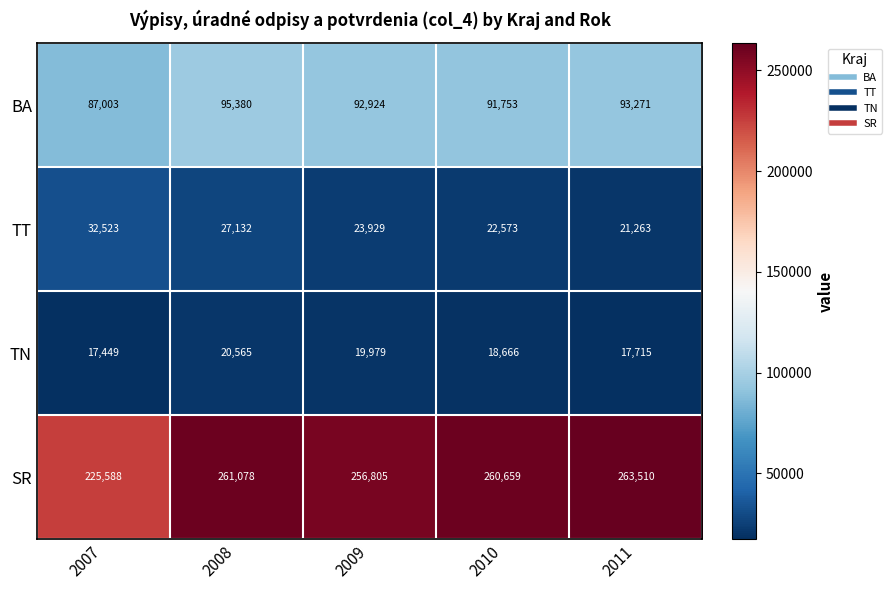

Reading left to right, extract all data points from this chart.

BA: 2007=87003	2008=95380	2009=92924	2010=91753	2011=93271
TT: 2007=32523	2008=27132	2009=23929	2010=22573	2011=21263
TN: 2007=17449	2008=20565	2009=19979	2010=18666	2011=17715
SR: 2007=225588	2008=261078	2009=256805	2010=260659	2011=263510